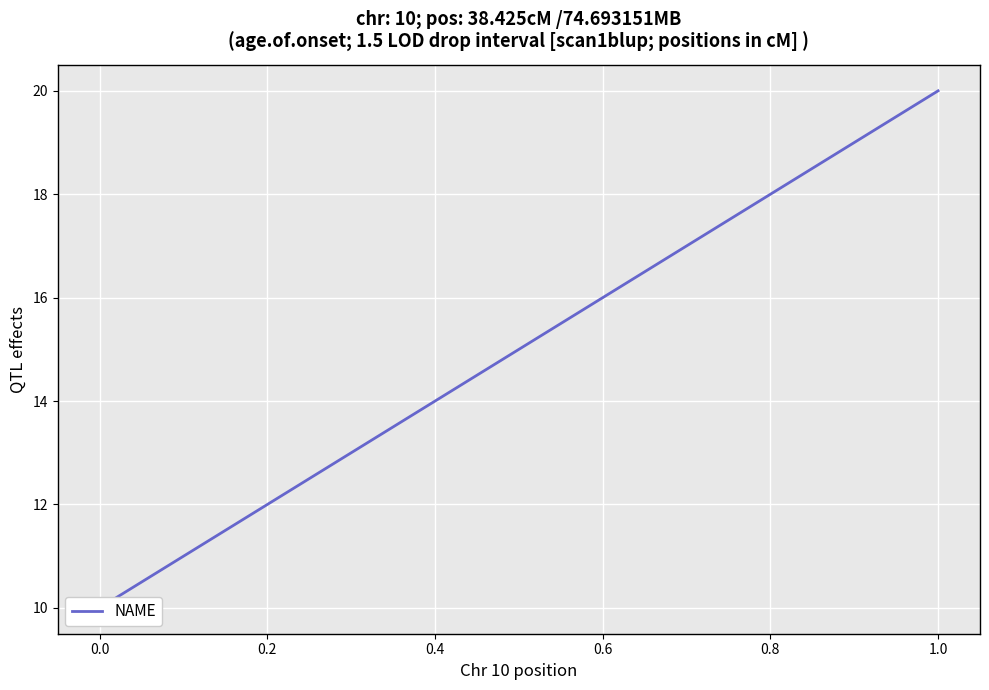

What is the value of the 1st point from the left?

10